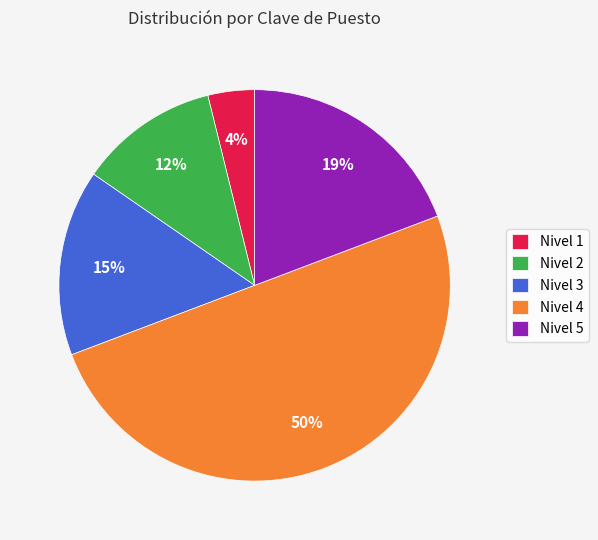

What percentage is the Nivel 4 slice, to the nearest percent?

50%